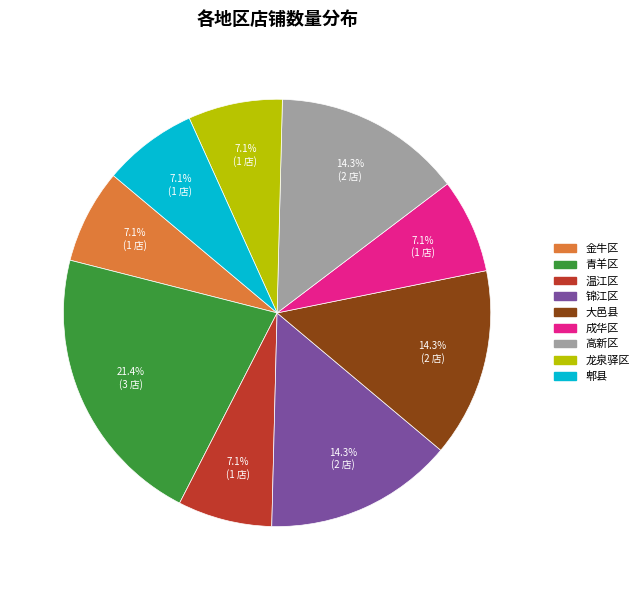

Count the number of slices in the pie.

9